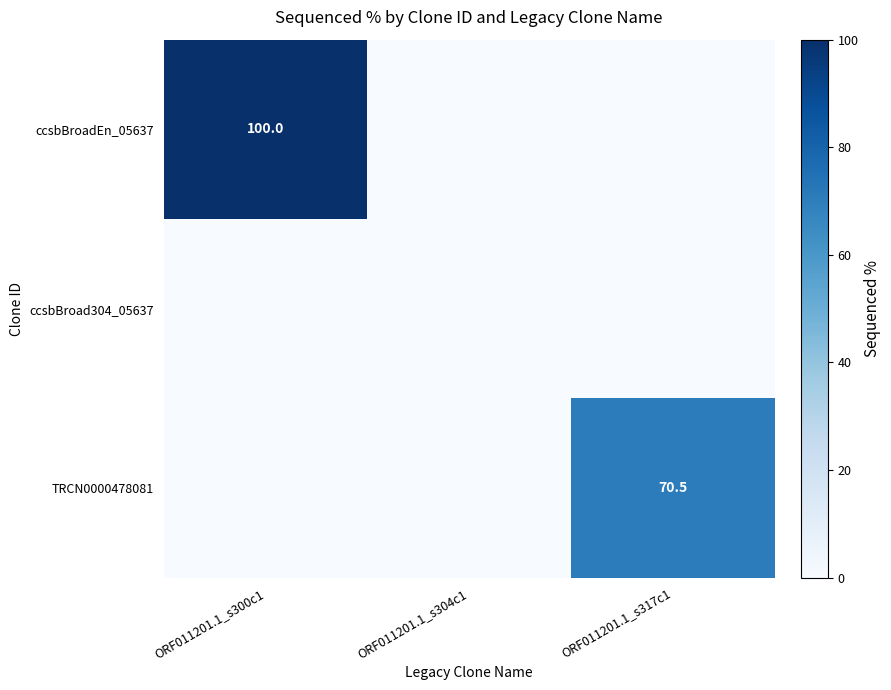

The TRCN0000478081 series shows 70.5 at ORF011201.1_s317c1. True or false?

True